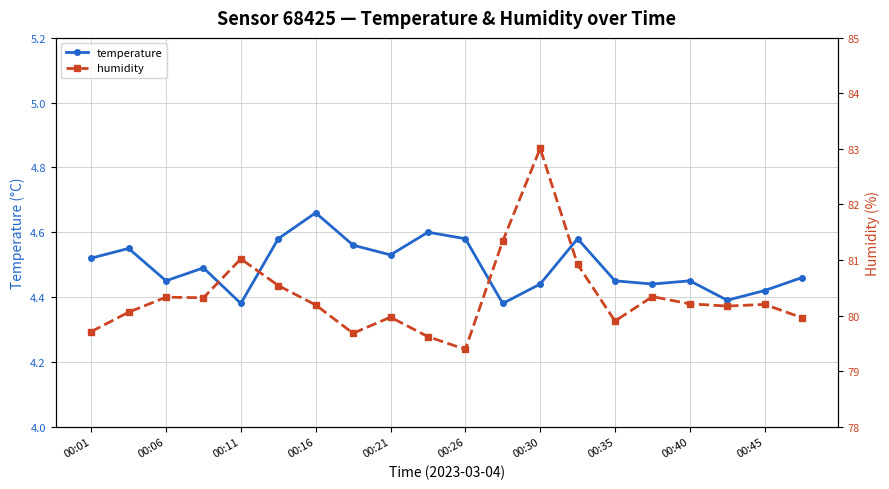

At which category does temperature reach its first local valley?

00:06